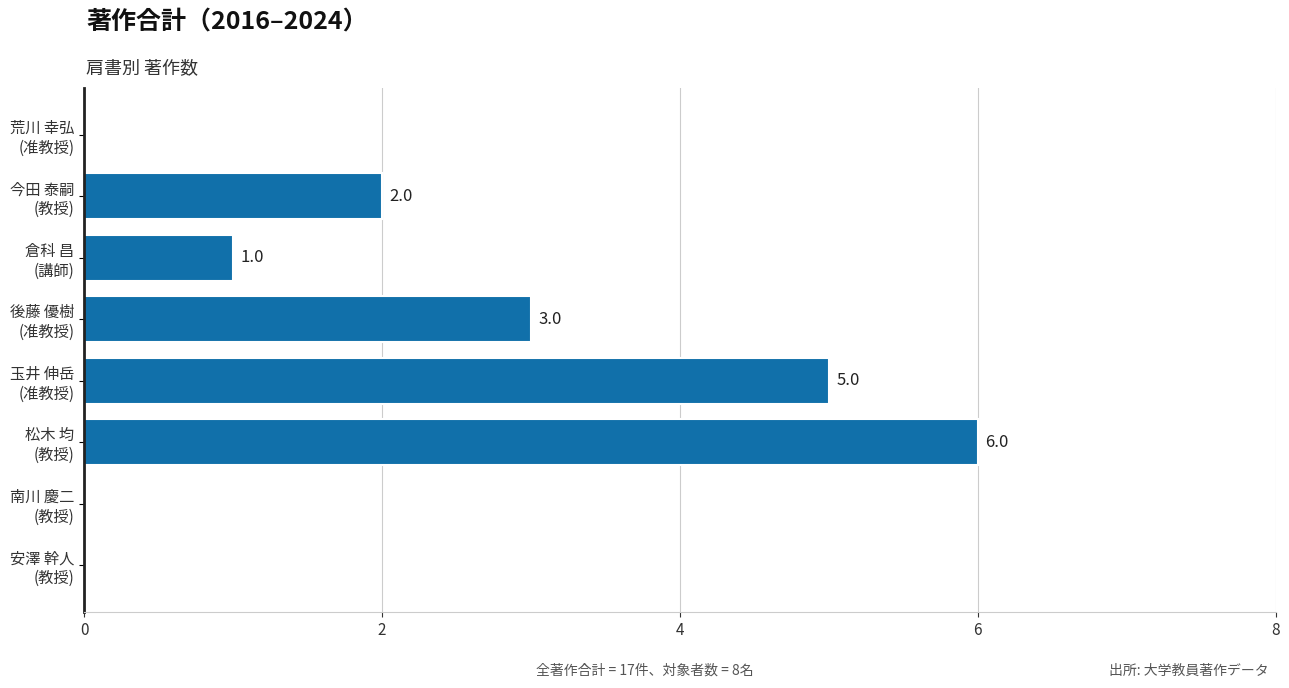

What is the sum of all values?

17